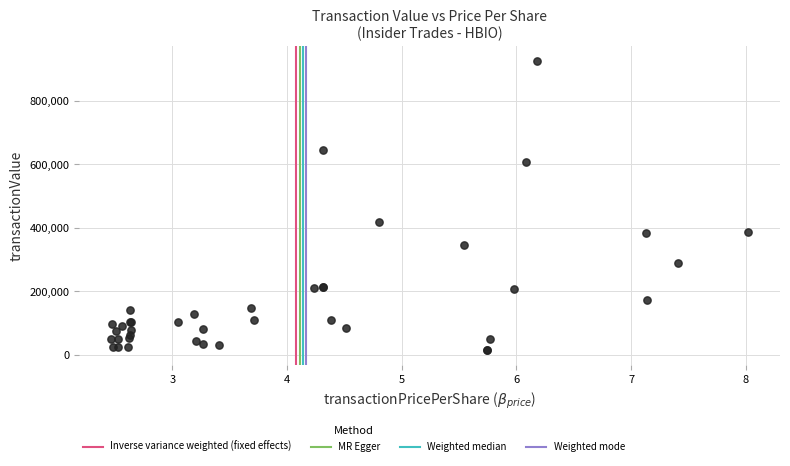

What Y value in the scatter plot is closest to 470760?

420200